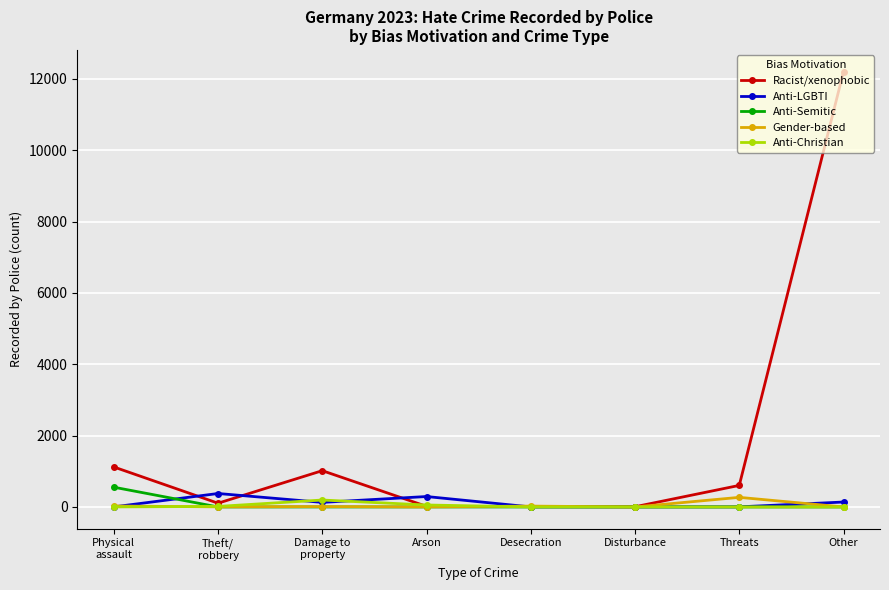

Is it true that Racist/xenophobic equals 12200 at Other?

True